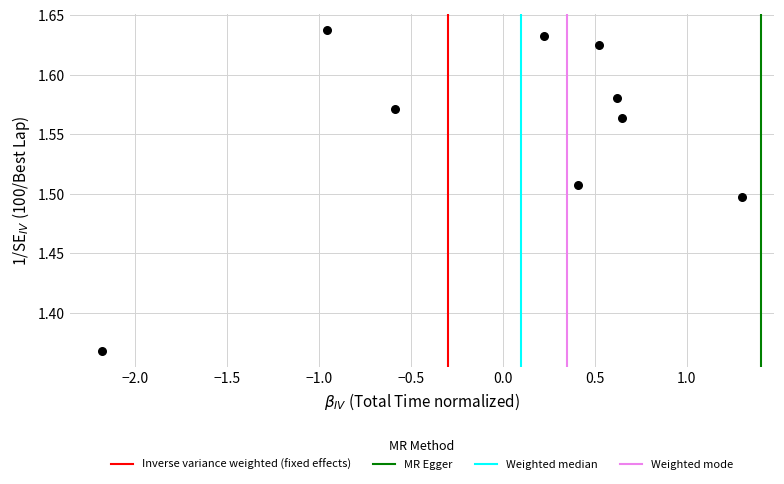

How many points are shown in the scatter plot?

9